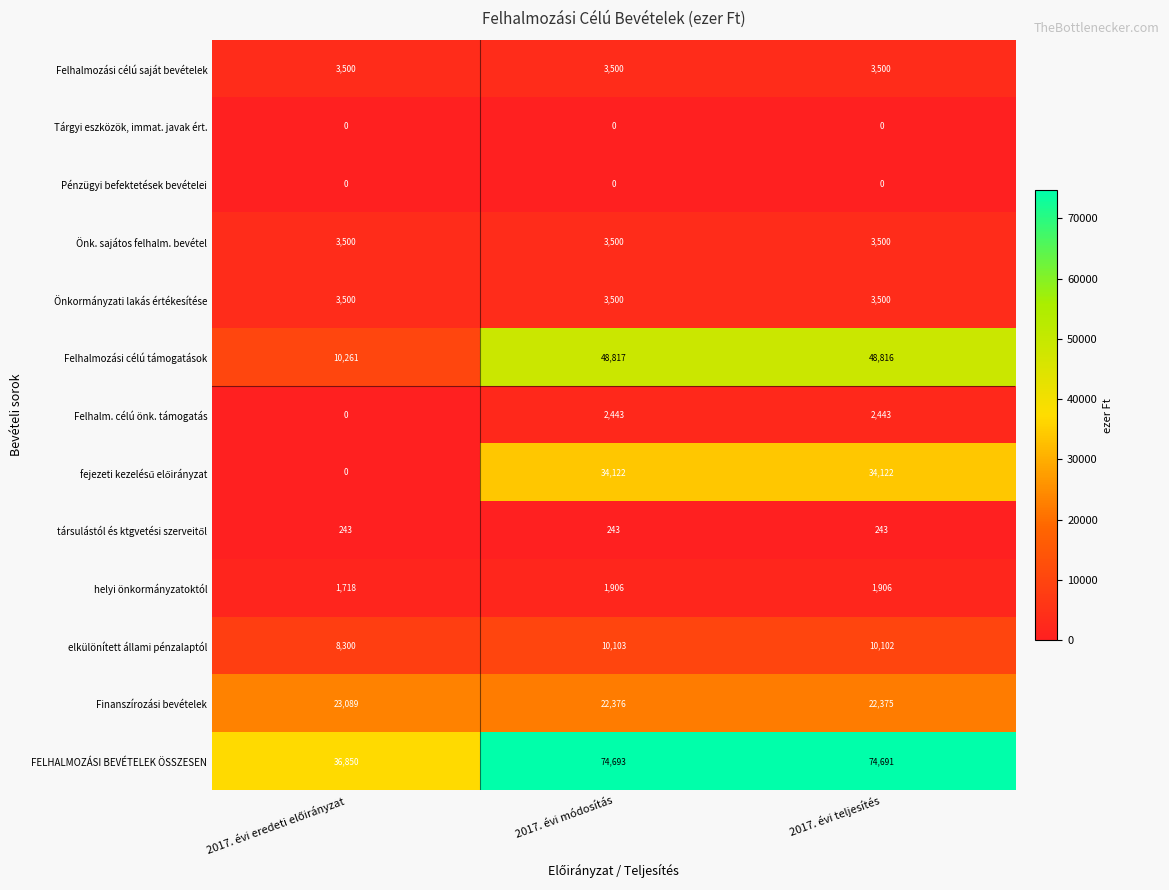

Where is FELHALMOZÁSI BEVÉTELEK ÖSSZESEN nearest to the value 55771?

2017. évi teljesítés